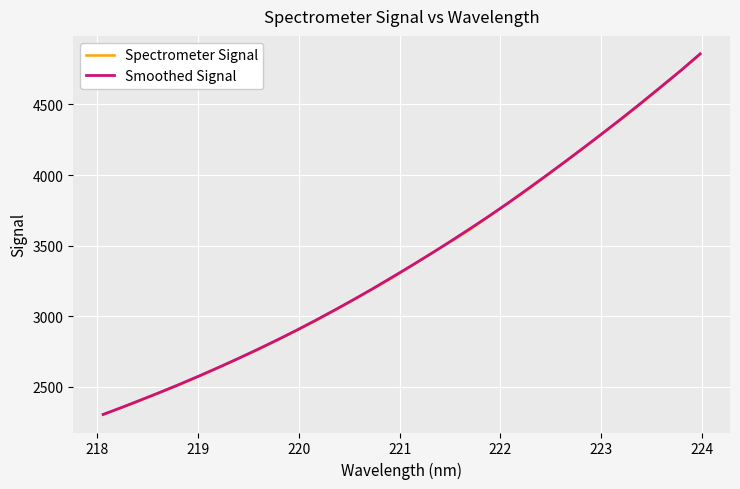

At how many categories does at least one series exceed 2885?

22